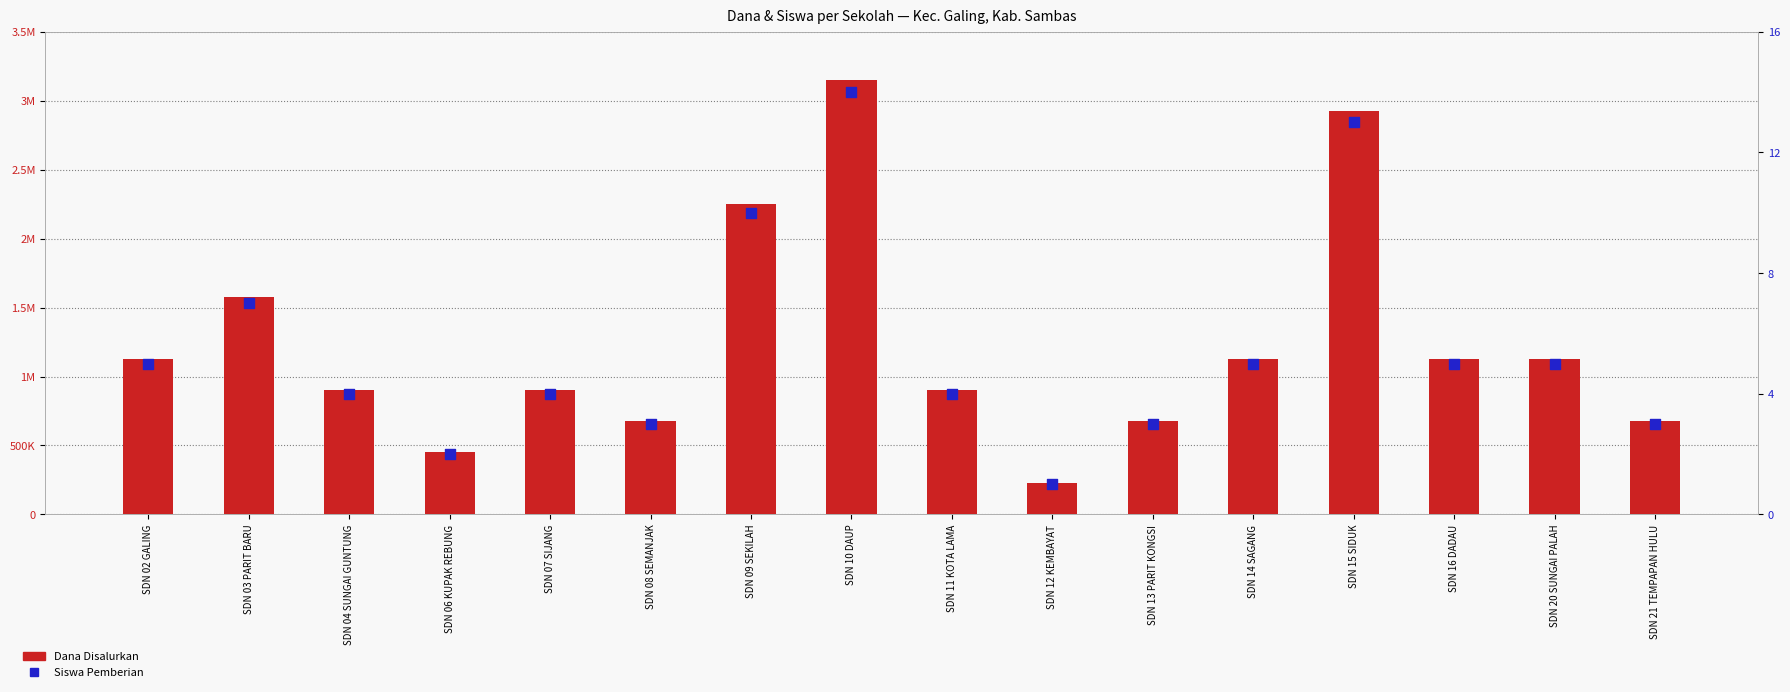

What is the total value across all series at SDN 14 SAGANG?

1125005